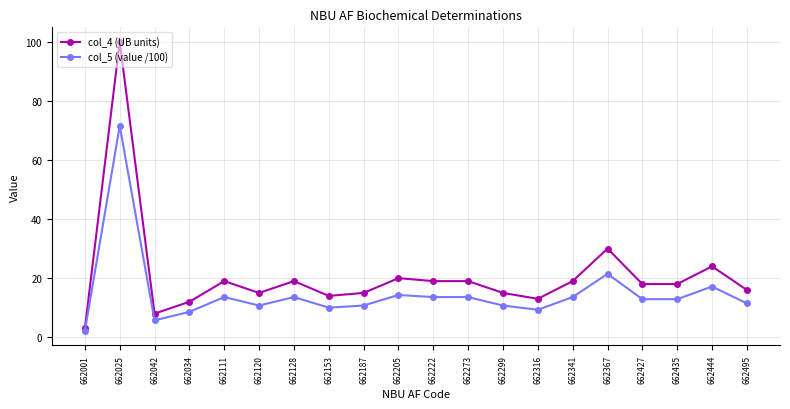

At 662034, list the series in order from smallest to largest.

col_5 (value /100), col_4 (UB units)